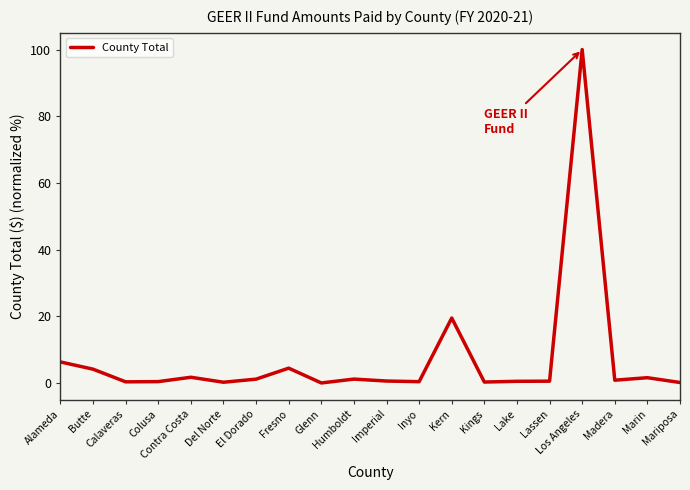

What is the difference between the maximum and minimum values?

100.0